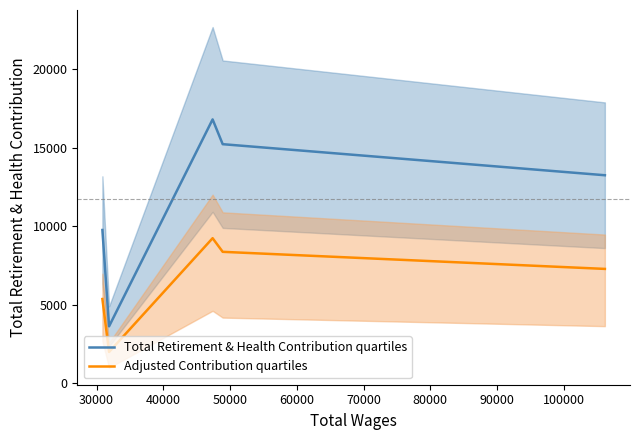

What is the difference between the maximum and minimum values in the Adjusted Contribution quartiles series?

7238.6